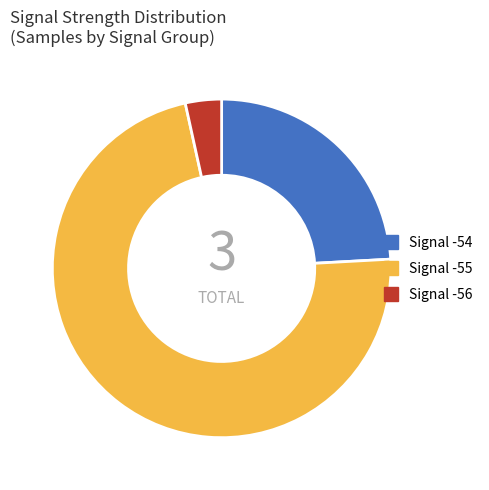

What is the largest slice in the pie chart?

Signal -55